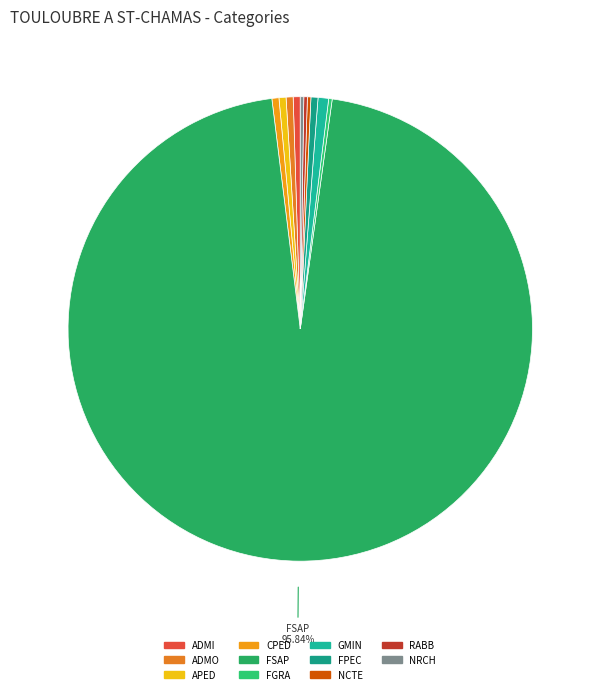

Which category accounts for the majority?

FSAP